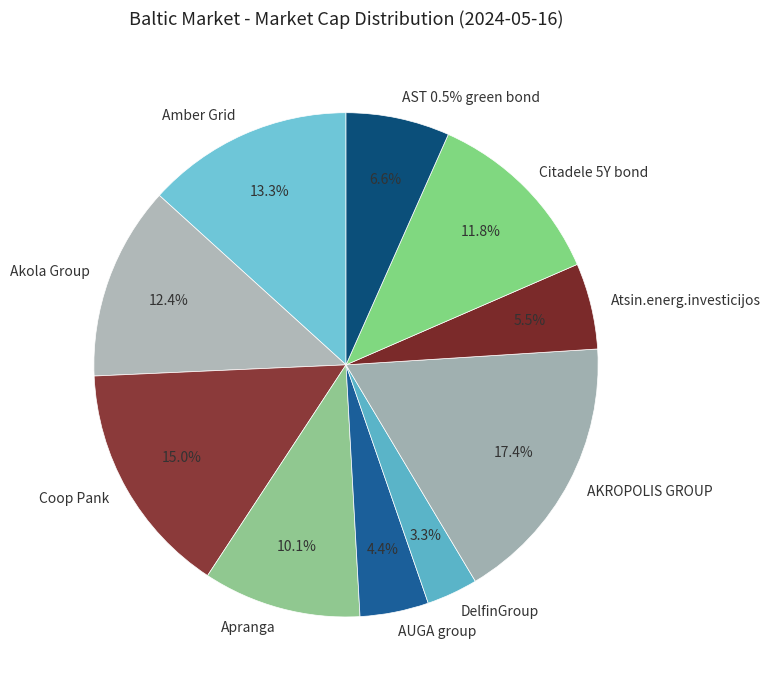

Rank the categories by value from highest to lowest.

AKROPOLIS GROUP, Coop Pank, Amber Grid, Akola Group, Citadele 5Y bond, Apranga, AST 0.5% green bond, Atsin.energ.investicijos, AUGA group, DelfinGroup